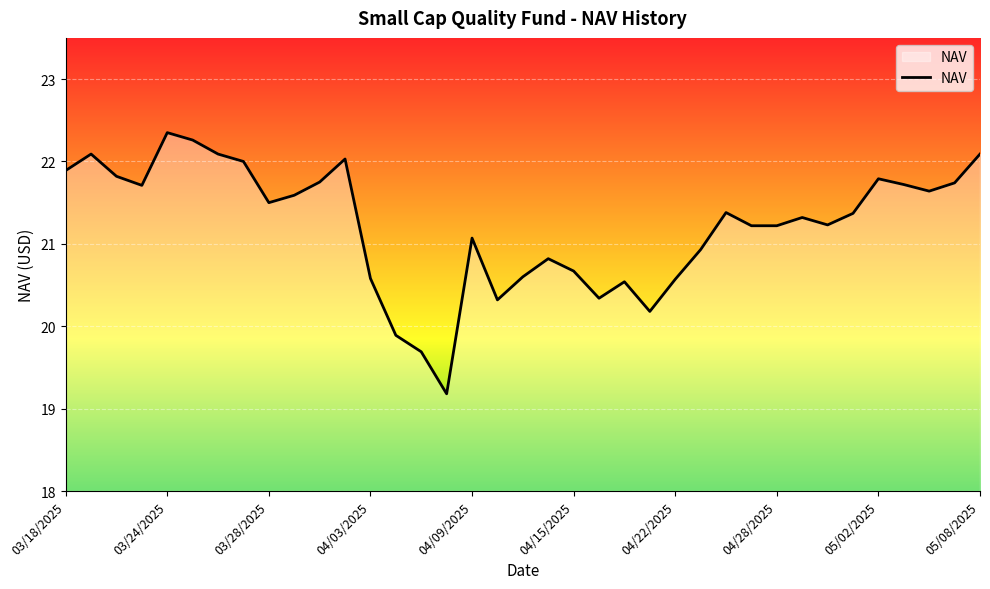

What is the maximum value shown in the chart?

22.4